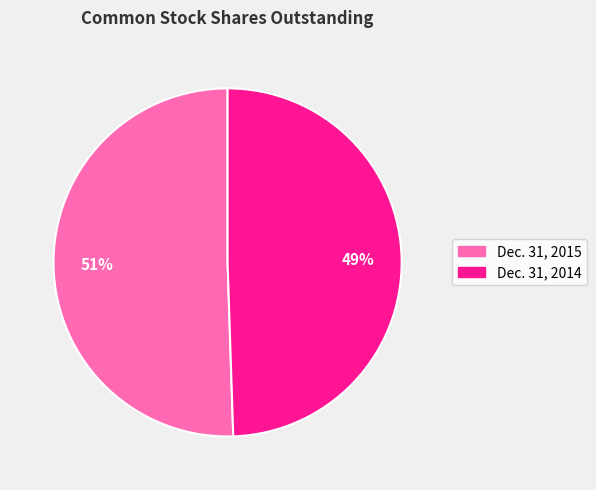

Which slice is the largest?

Dec. 31, 2015